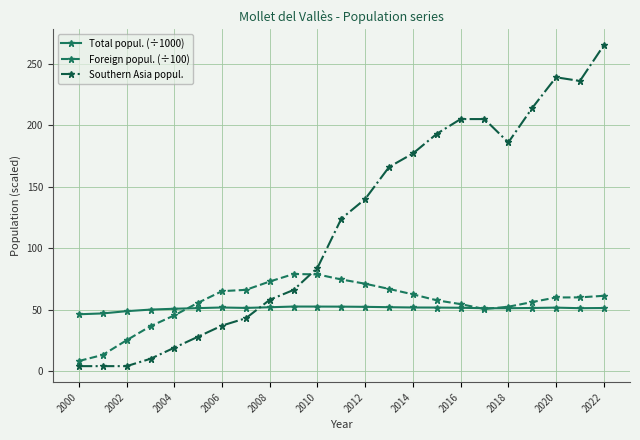

Rank the series by their maximum value, from highest to lowest.

Southern Asia popul., Foreign popul. (÷100), Total popul. (÷1000)